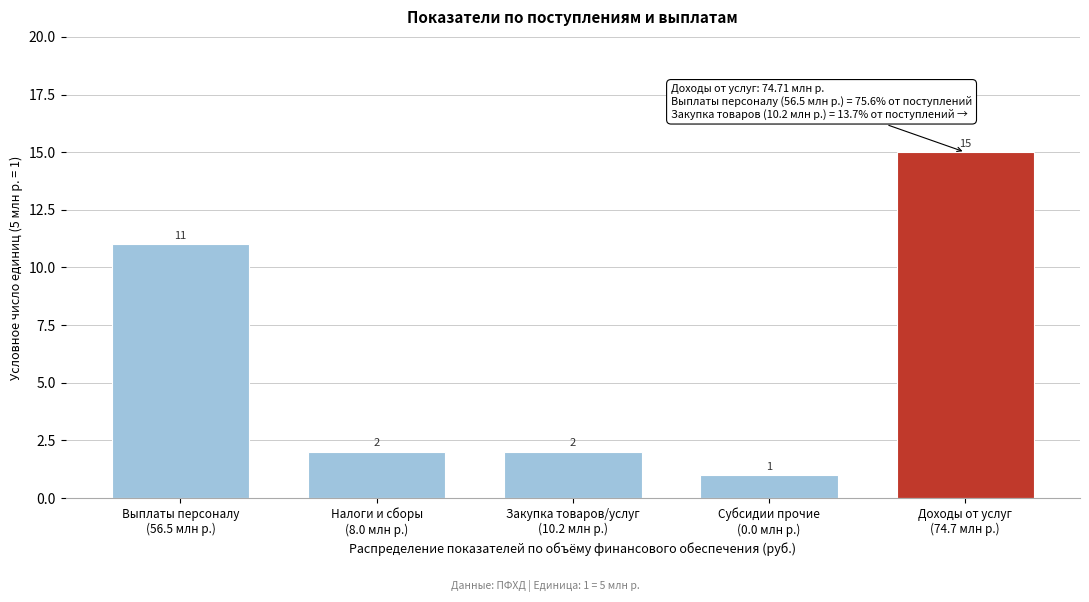

Reading left to right, transcribe all the data shown in this chart.

11	2	2	1	15